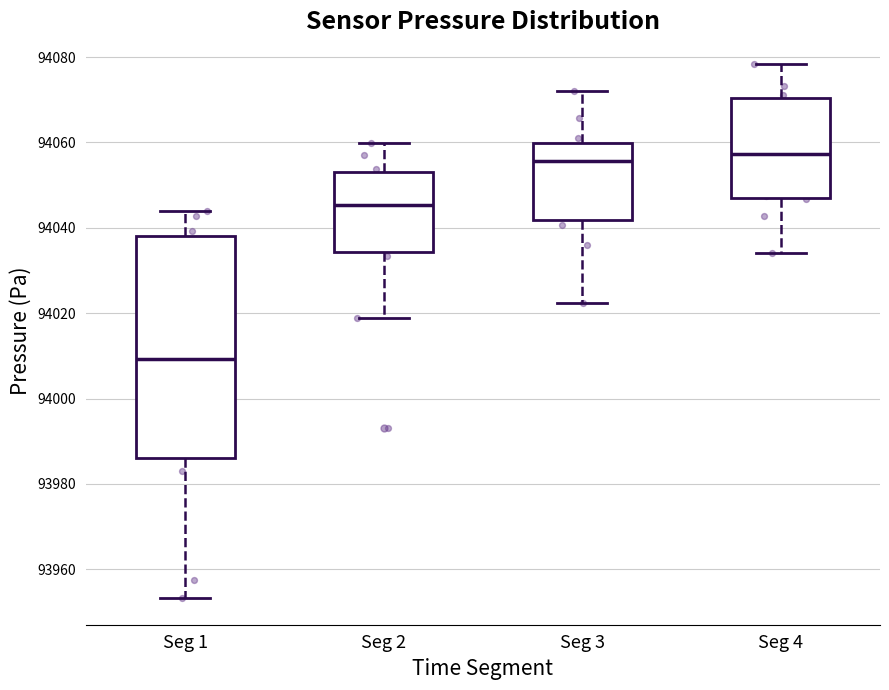

Which box has the lowest median line?

Seg 1